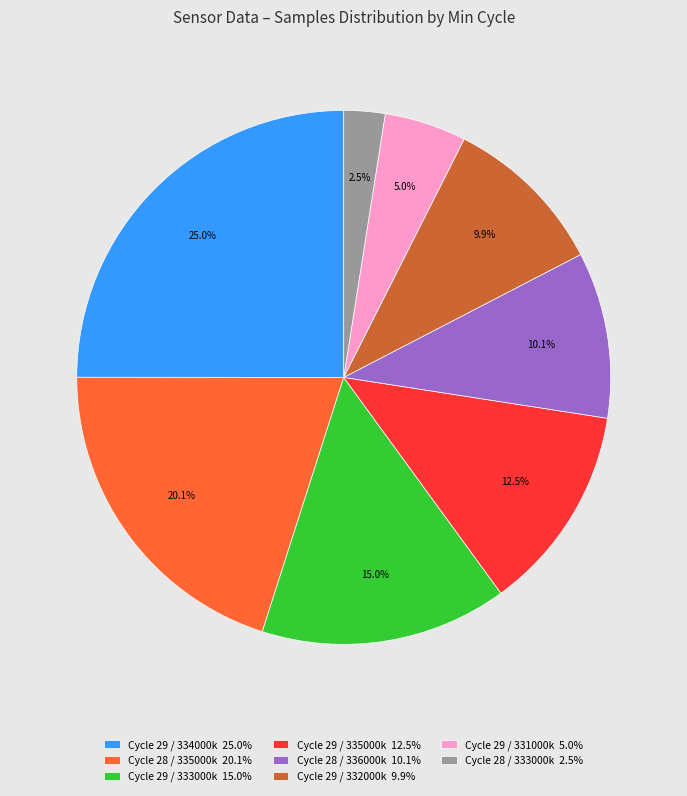

Which category has the smallest portion of the pie?

Cycle 28 / 333000k 2.5%